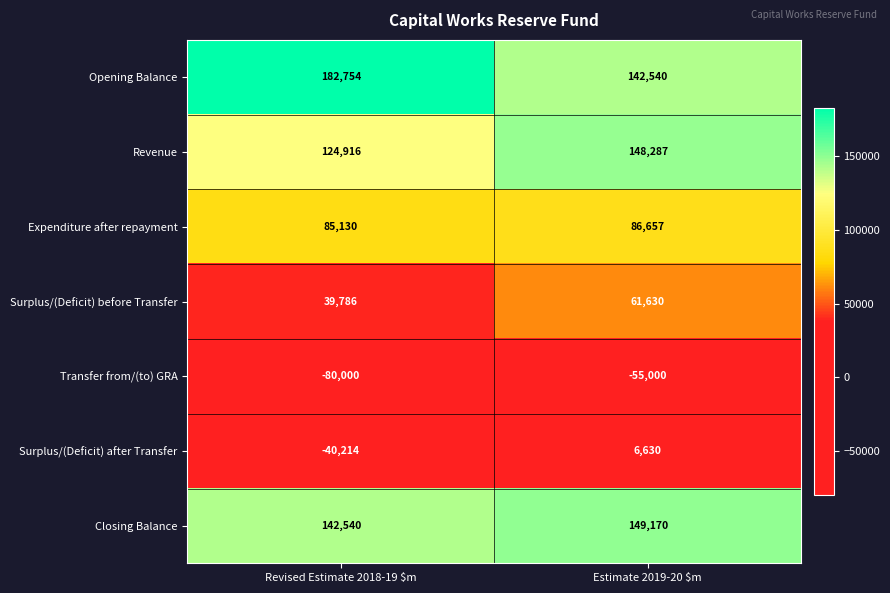

What is the sum of all Opening Balance values?

325294